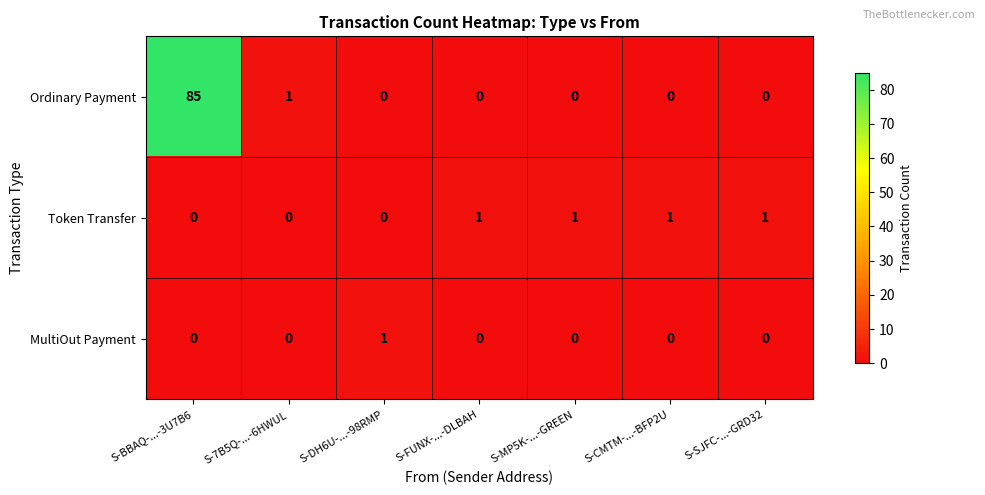

True or false: Token Transfer has a value of 1 at S-MP5K-...-GREEN.

True